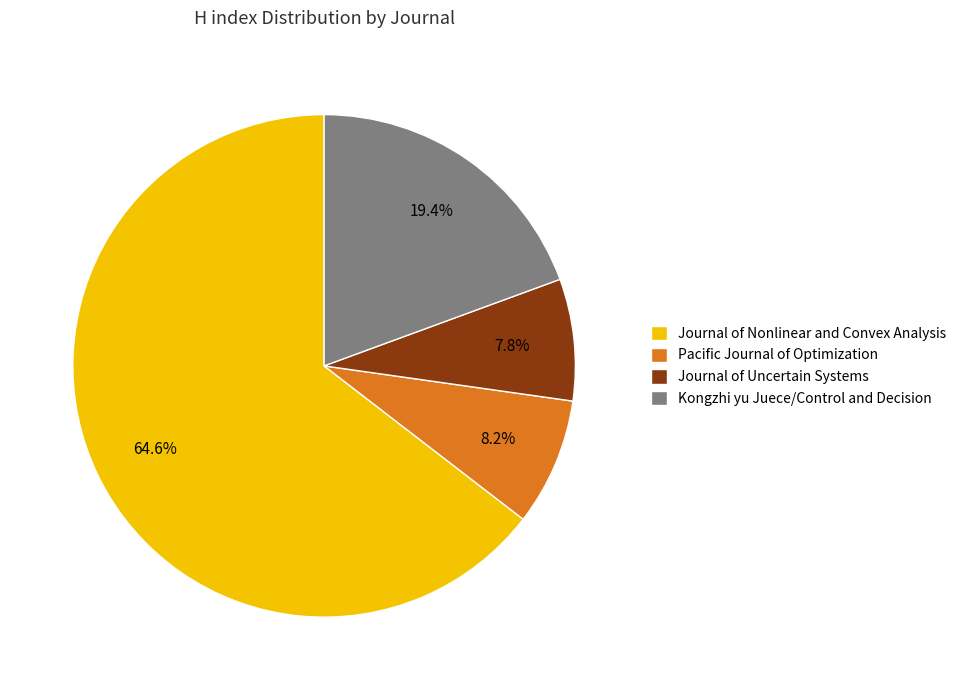

Does Journal of Nonlinear and Convex Analysis account for over 50% of the chart?

Yes